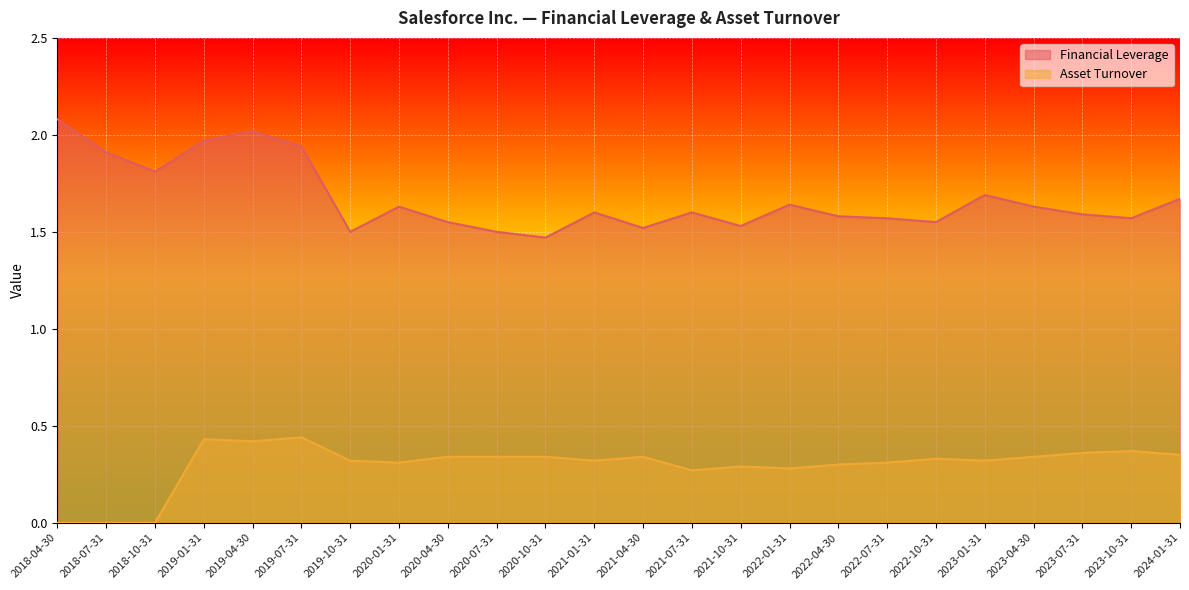

Between 2023-04-30 and 2024-01-31, which series saw the biggest shift?

Financial Leverage